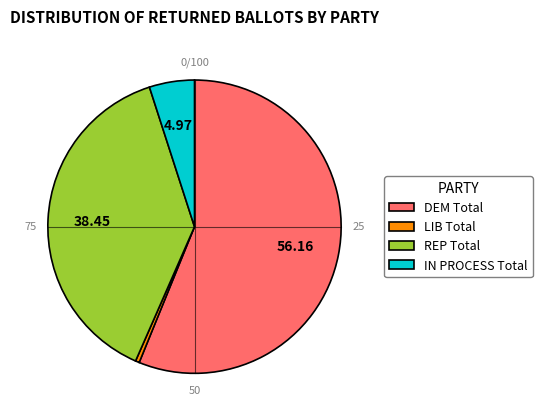

Count the number of slices in the pie.

4